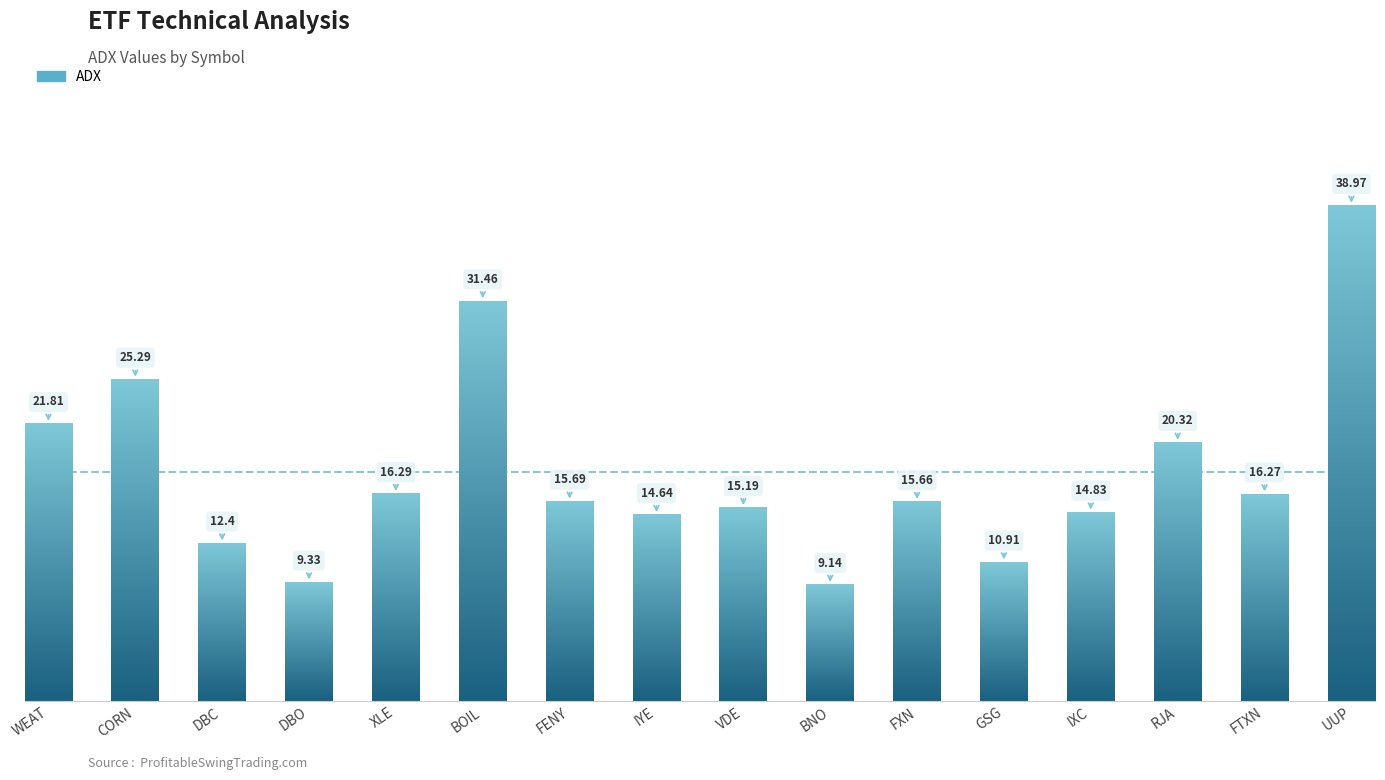

How many distinct data groups are displayed?

1